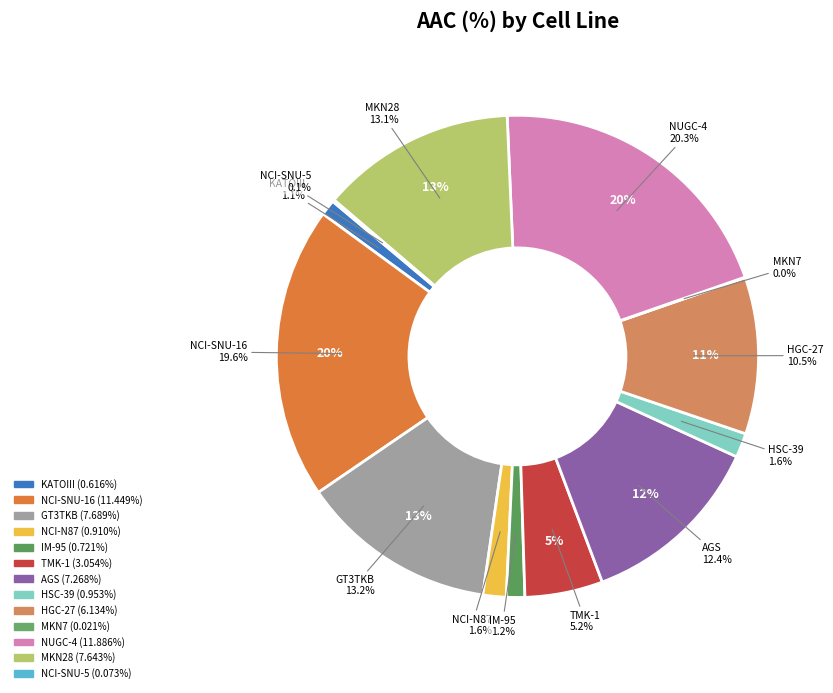

What is the change in value from GT3TKB to MKN7?

-7.7